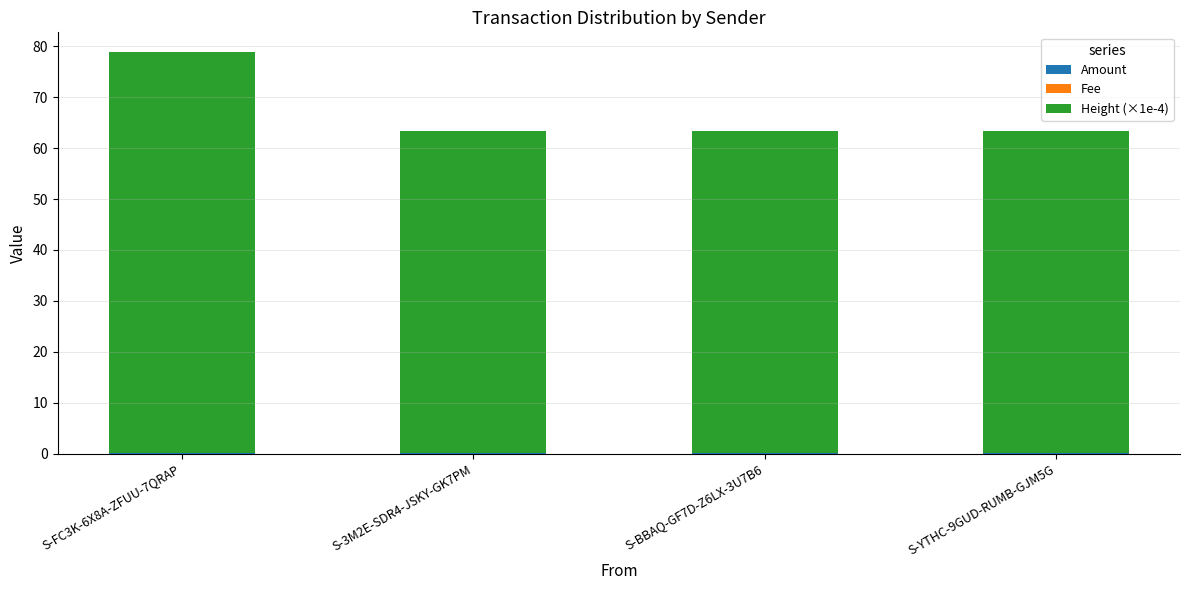

At which category is the sum across all series the highest?

S-FC3K-6X8A-ZFUU-7QRAP